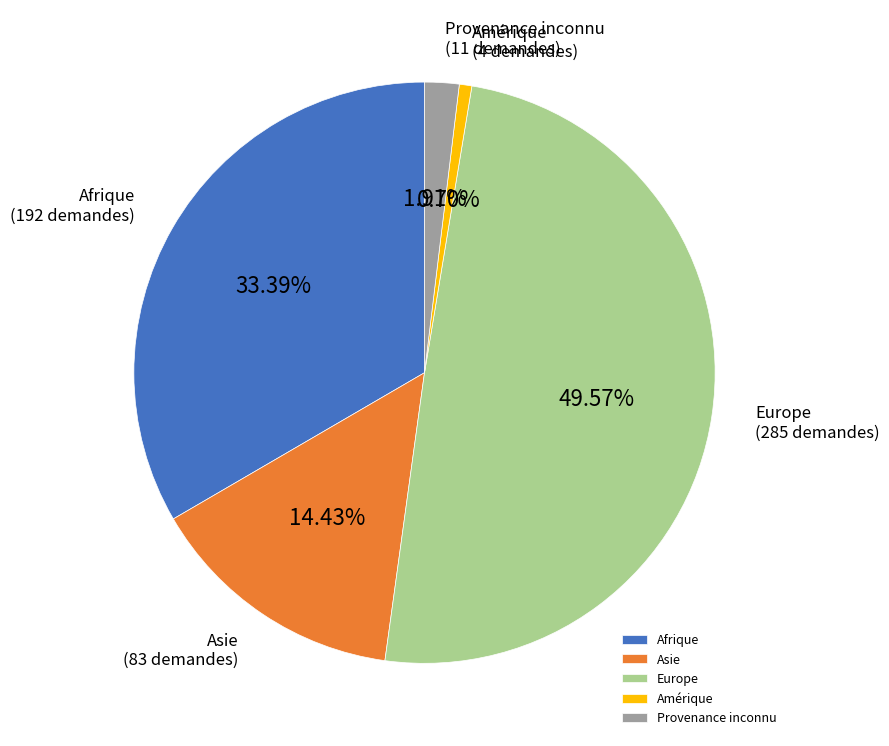

Rank the categories by value from highest to lowest.

Europe, Afrique, Asie, Provenance inconnu, Amérique